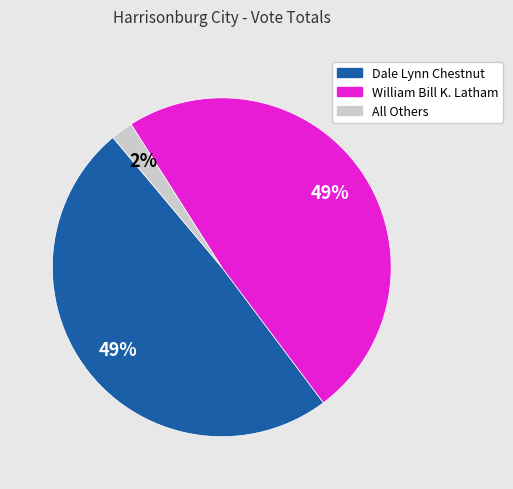

True or false: Dale Lynn Chestnut accounts for 38% of the total.

False